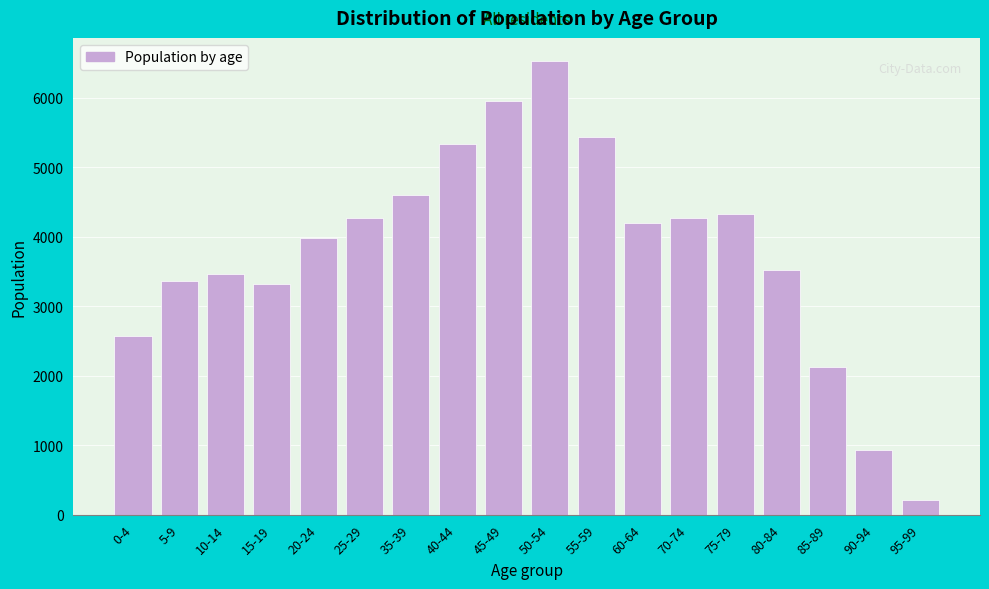

What is the difference between the maximum and second lowest values?

5604